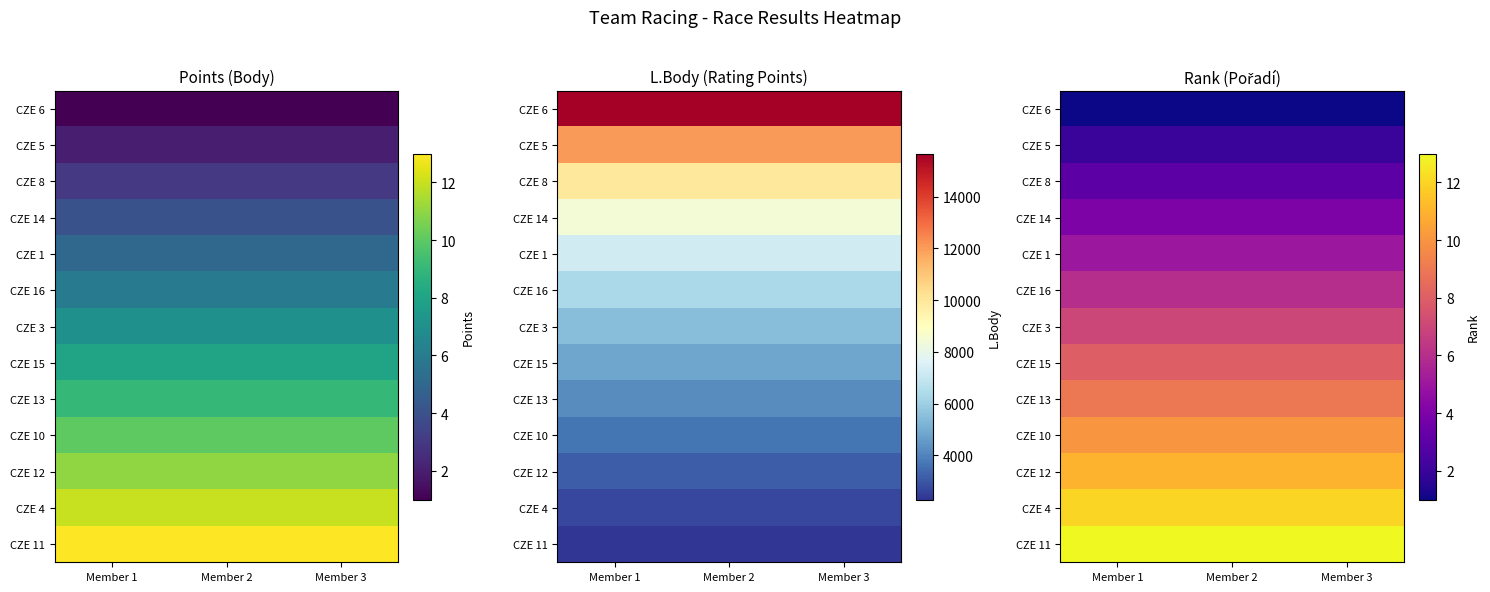

Rank the series by their maximum value, from highest to lowest.

CZE 11, CZE 4, CZE 12, CZE 10, CZE 13, CZE 15, CZE 3, CZE 16, CZE 1, CZE 14, CZE 8, CZE 5, CZE 6